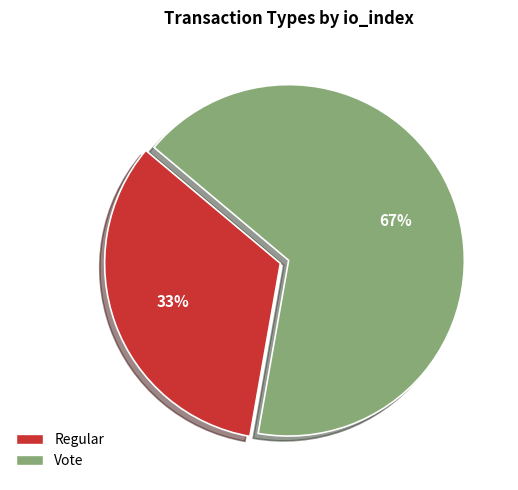

To the nearest percent, what is the combined percentage of Regular and Vote?

100%